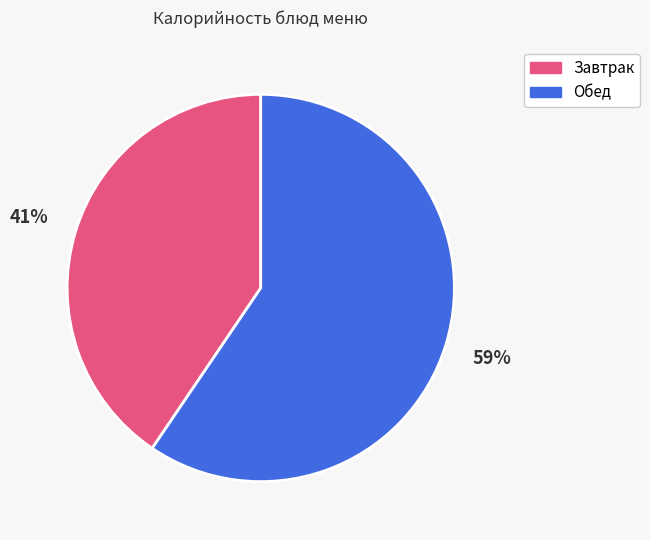

True or false: Обед accounts for 67% of the total.

False